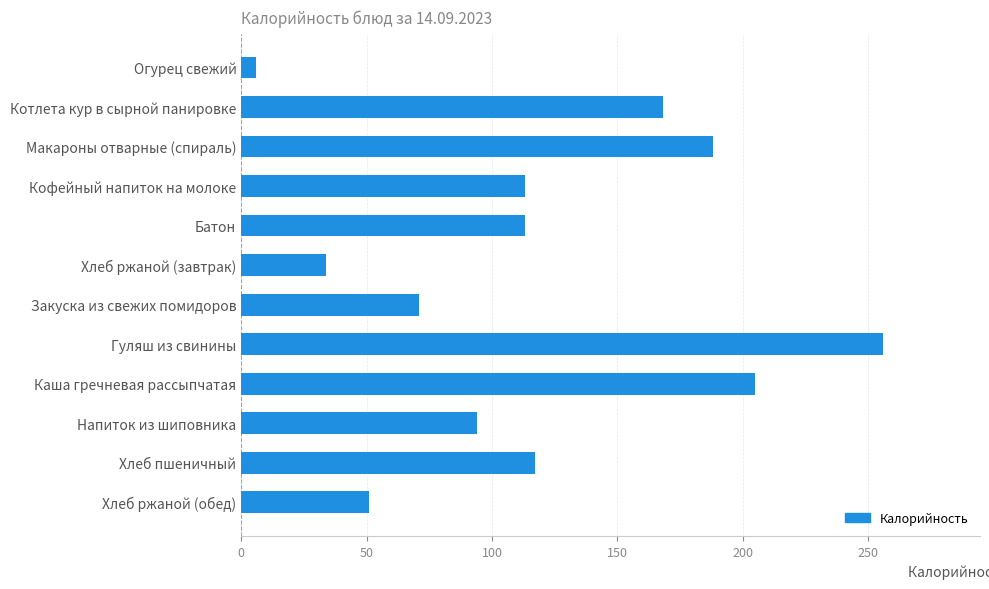

What is the change in value from Кофейный напиток на молоке to Хлеб ржаной (завтрак)?

-79